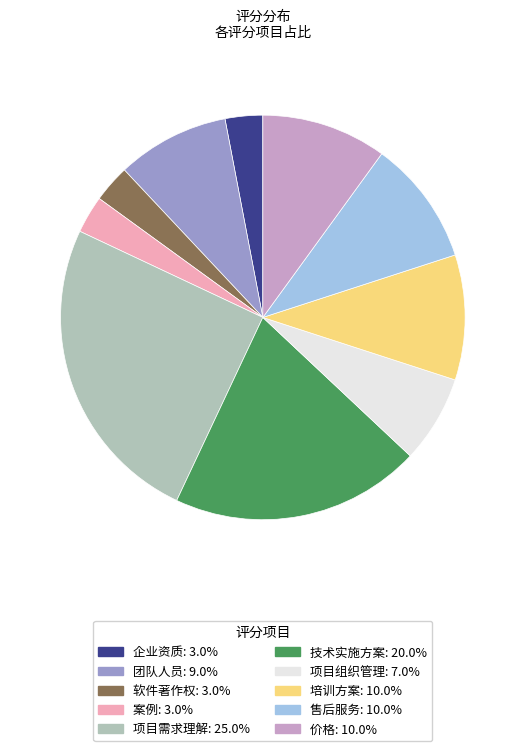

How many segments does this pie chart have?

10